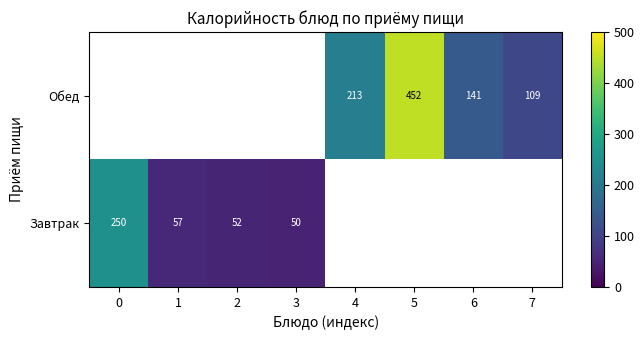

True or false: Обед has a value of 213.0 at 4.

True